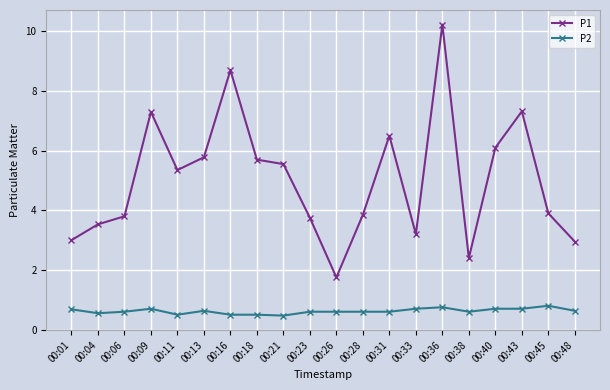

True or false: P1 and P2 intersect in this chart.

False